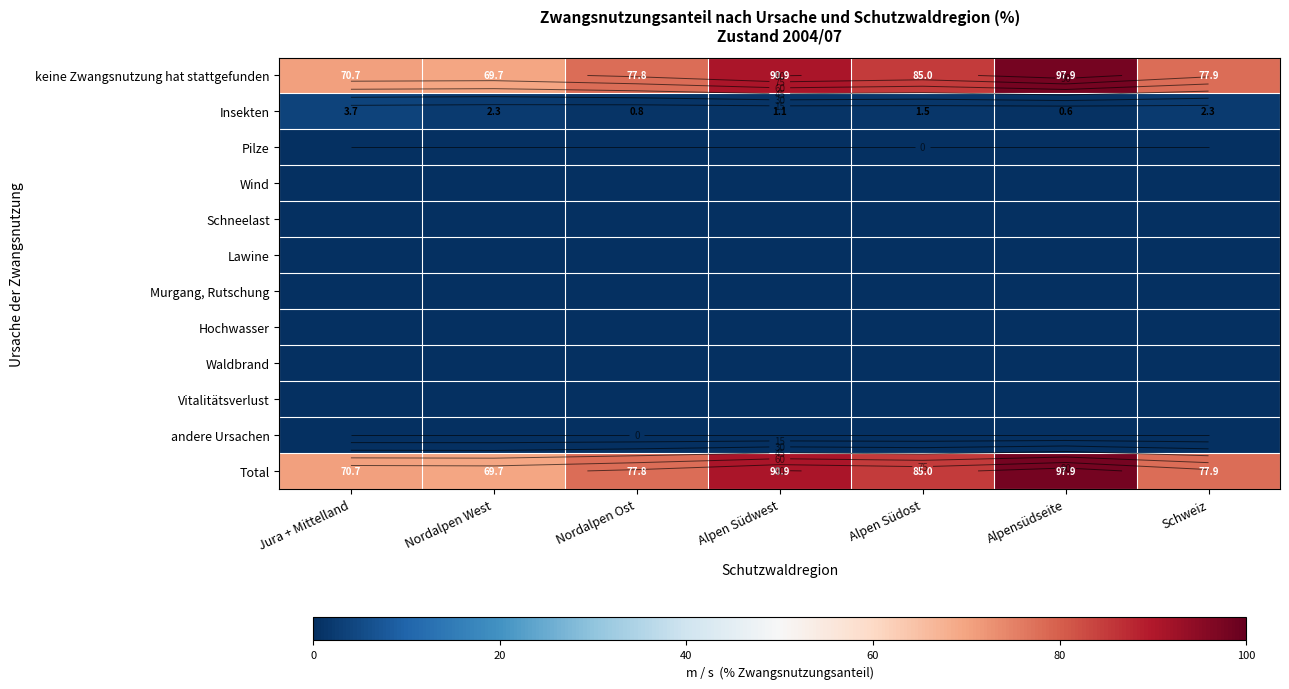

List the series in order of their peak value, lowest first.

Pilze, Wind, Schneelast, Lawine, Murgang, Rutschung, Hochwasser, Waldbrand, Vitalitätsverlust, andere Ursachen, Insekten, keine Zwangsnutzung hat stattgefunden, Total